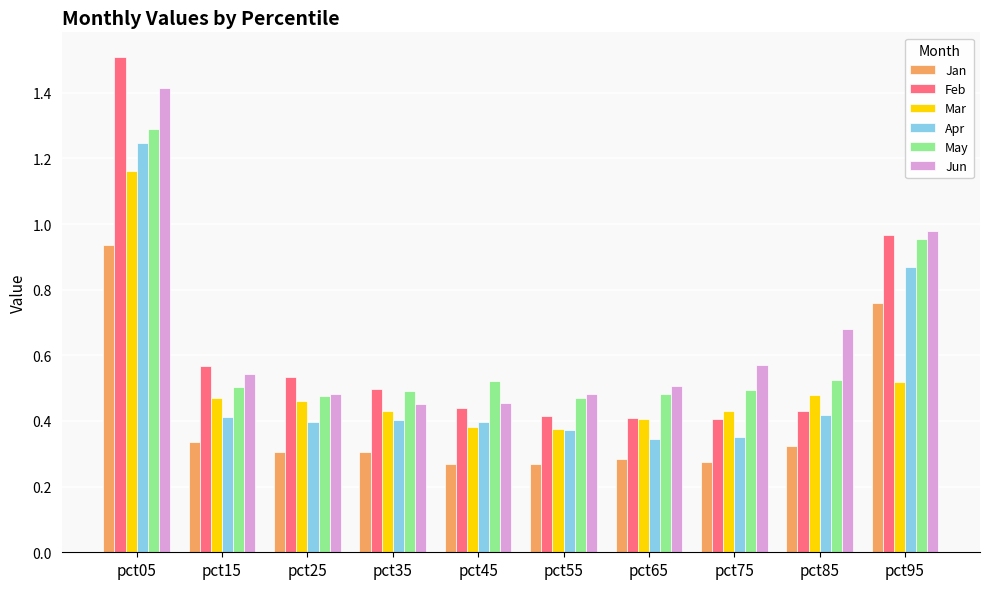

The value of Feb at pct85 is 0.7. True or false?

False